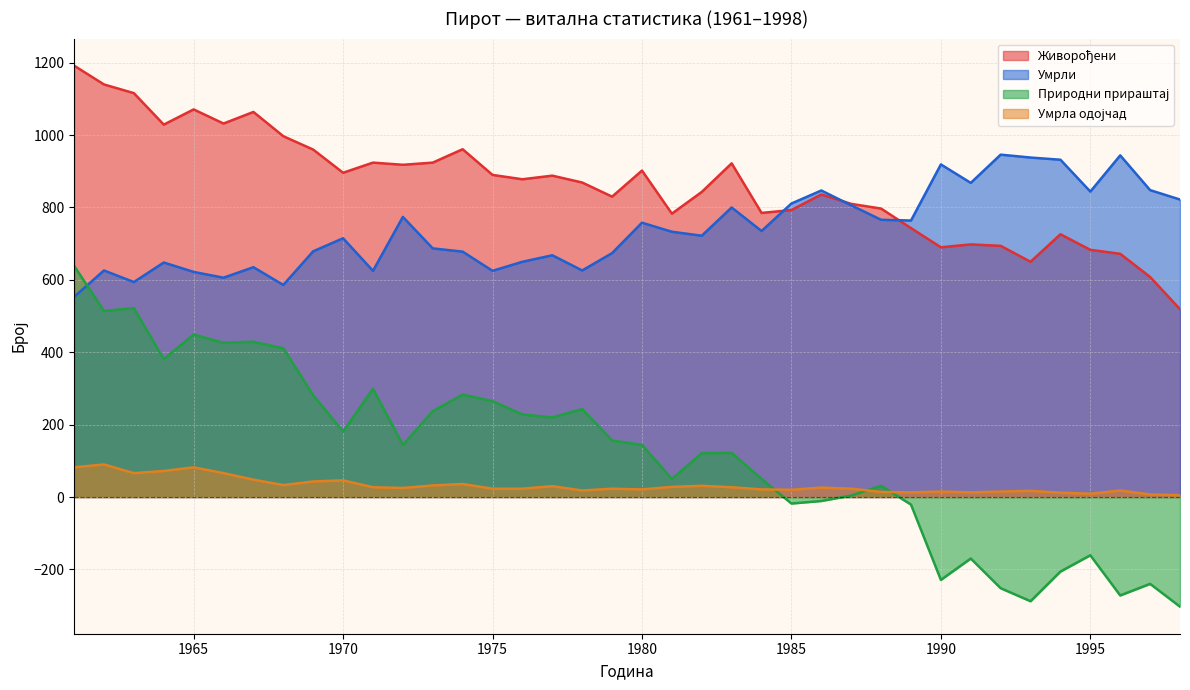

What is the difference between the maximum and second lowest values in the Живорођени series?

584